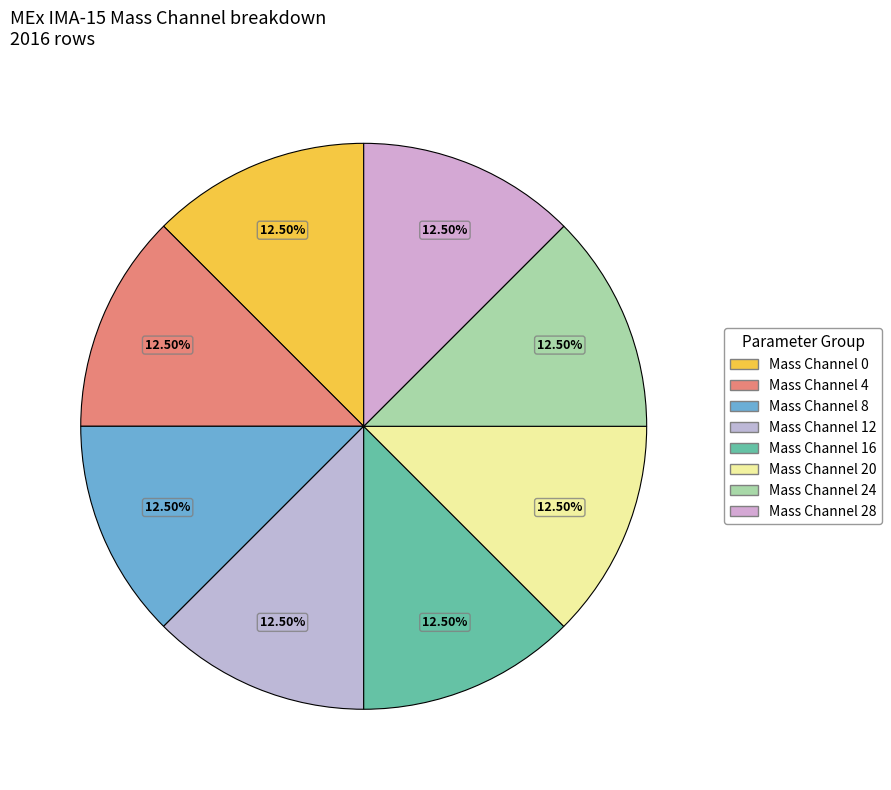

How many slices are in this pie chart?

8